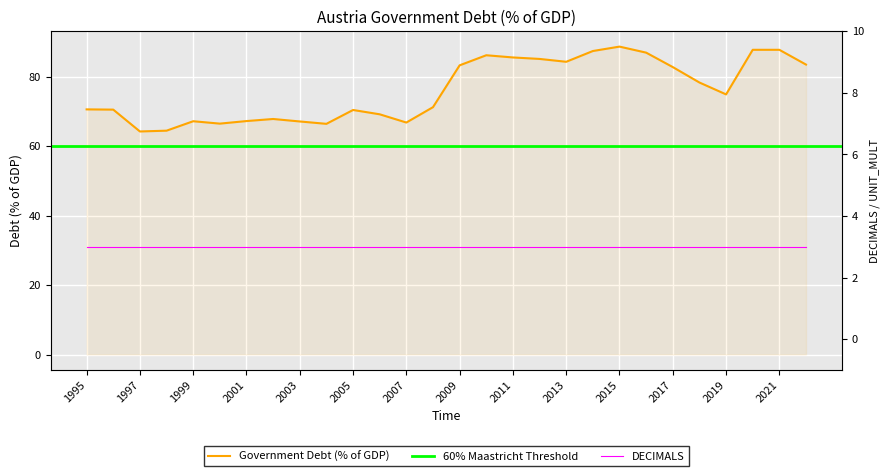

What is the minimum value shown in the chart?

64.3